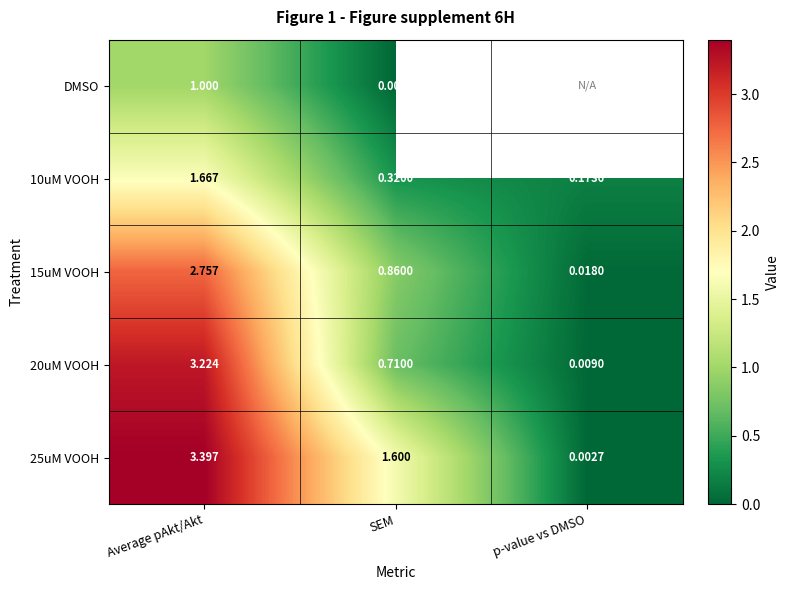

Is the value of 10uM VOOH at SEM greater than the value of 25uM VOOH at p-value vs DMSO?

Yes